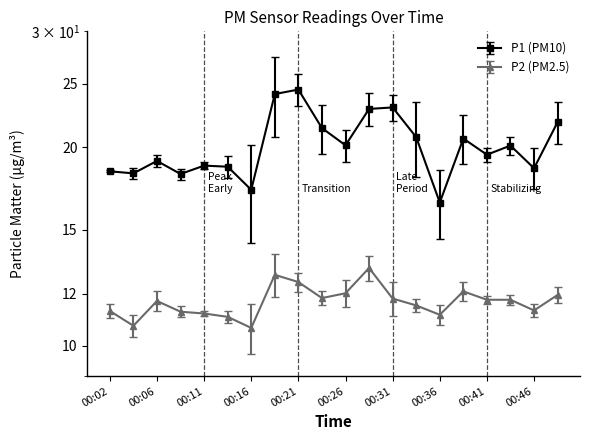

Where does the P1 series first go above 20?

00:19